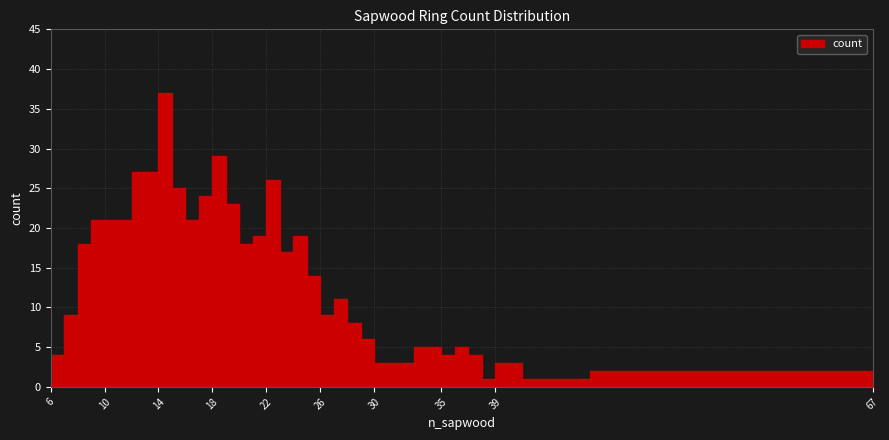

What is the change in value from 22 to 24?

-7